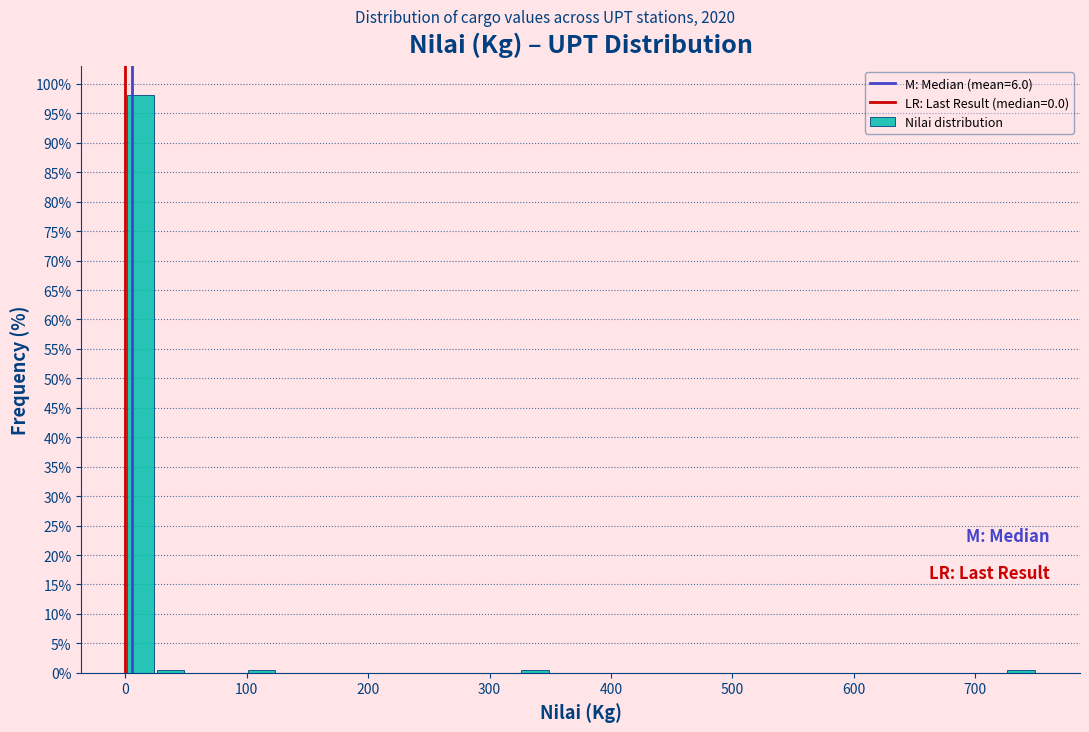

Read against the x-axis, roughly where is the centre of the tallest bar?

10